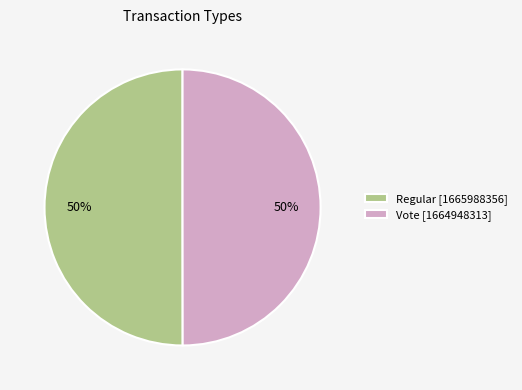

Do Regular [1665988356] and Vote [1664948313] together represent more than half of the pie?

Yes